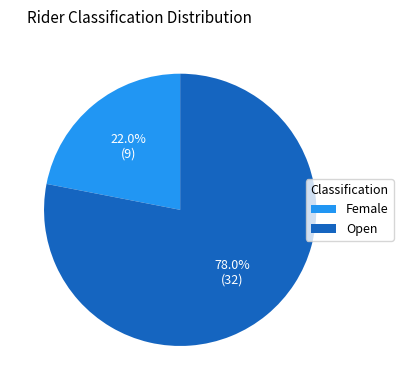

What percentage is the Female slice, to the nearest percent?

22%